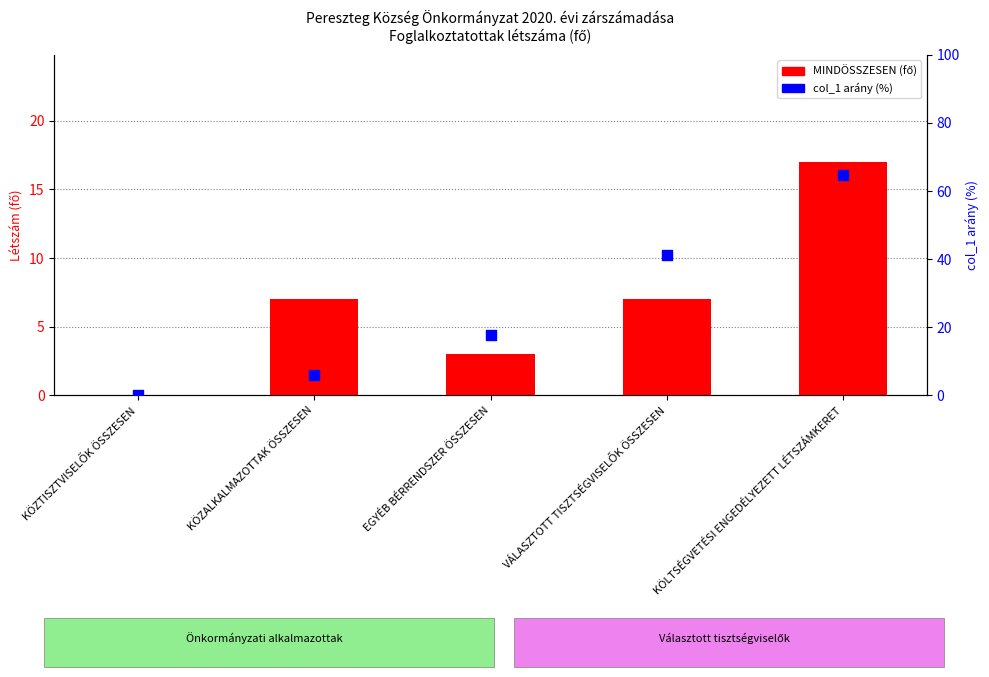

Which series has the largest total across all categories?

col_1 arány (%)